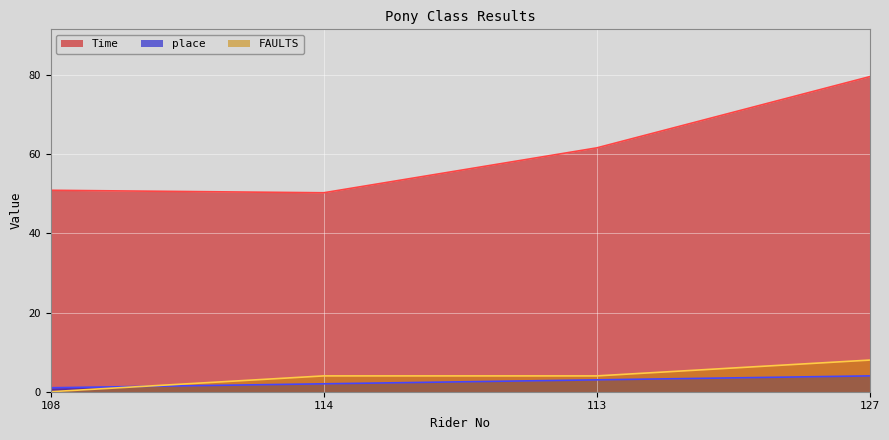

What is the sum of the place values at 113 and 127?

7.0